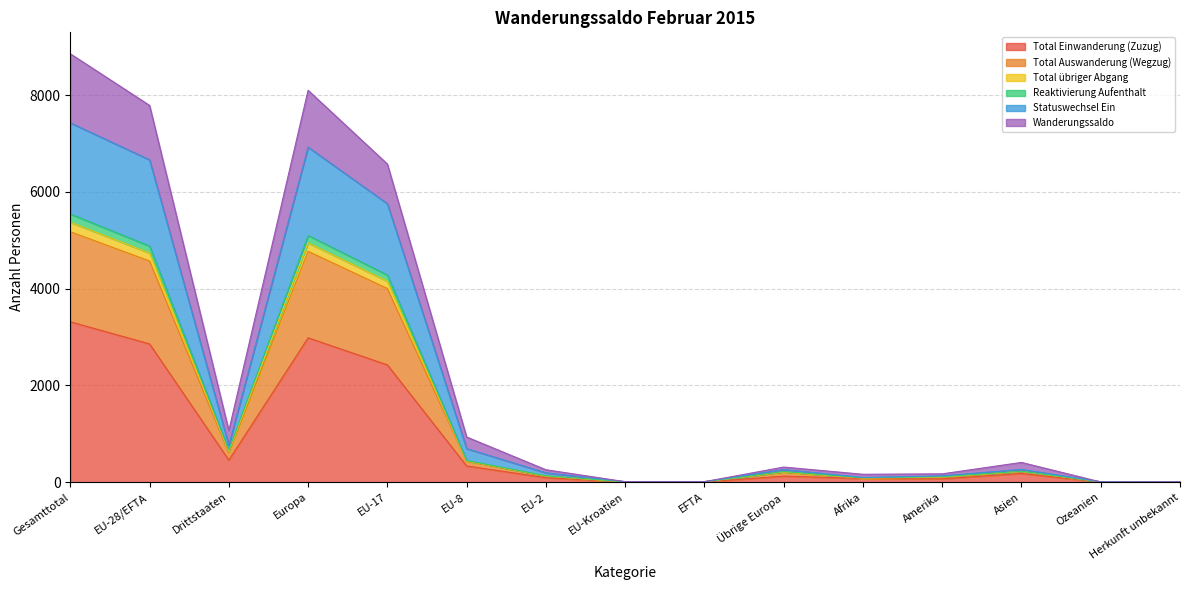

Where is the first local minimum for Total Auswanderung (Wegzug)?

Drittstaaten